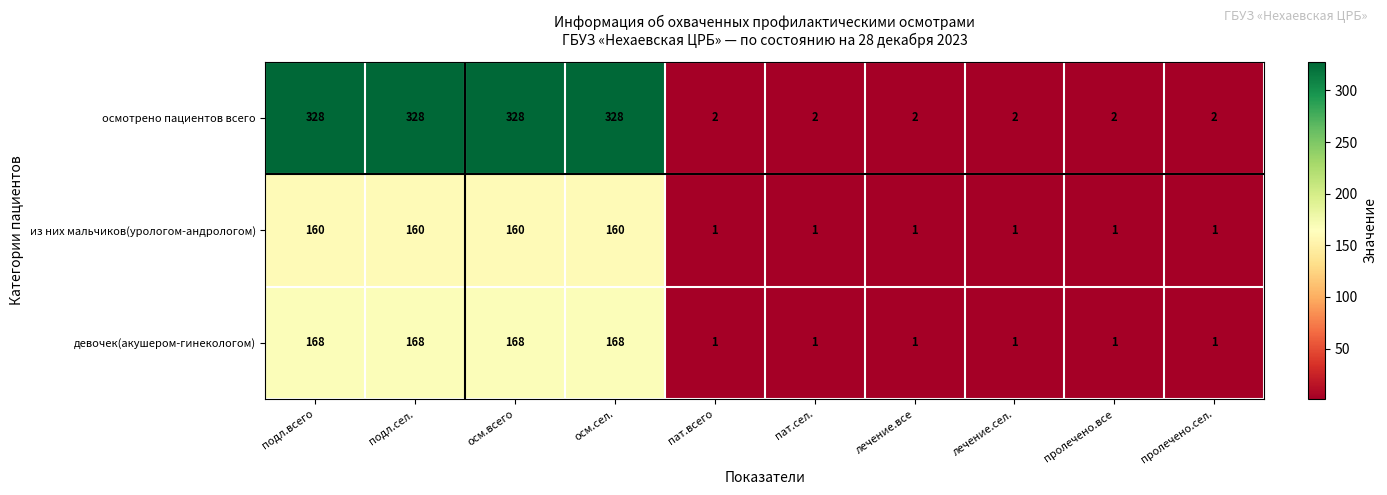

Reading right to left, transcribe all the data shown in this chart.

осмотрено пациентов всего: пролечено.сел.=2	пролечено.все=2	лечение.сел.=2	лечение.все=2	пат.сел.=2	пат.всего=2	осм.сел.=328	осм.всего=328	подл.сел.=328	подл.всего=328
из них мальчиков(урологом-андрологом): пролечено.сел.=1	пролечено.все=1	лечение.сел.=1	лечение.все=1	пат.сел.=1	пат.всего=1	осм.сел.=160	осм.всего=160	подл.сел.=160	подл.всего=160
девочек(акушером-гинекологом): пролечено.сел.=1	пролечено.все=1	лечение.сел.=1	лечение.все=1	пат.сел.=1	пат.всего=1	осм.сел.=168	осм.всего=168	подл.сел.=168	подл.всего=168